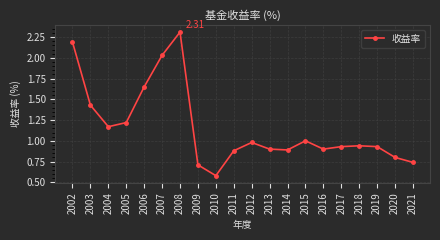

Between 2011 and 2002, which is larger?

2002